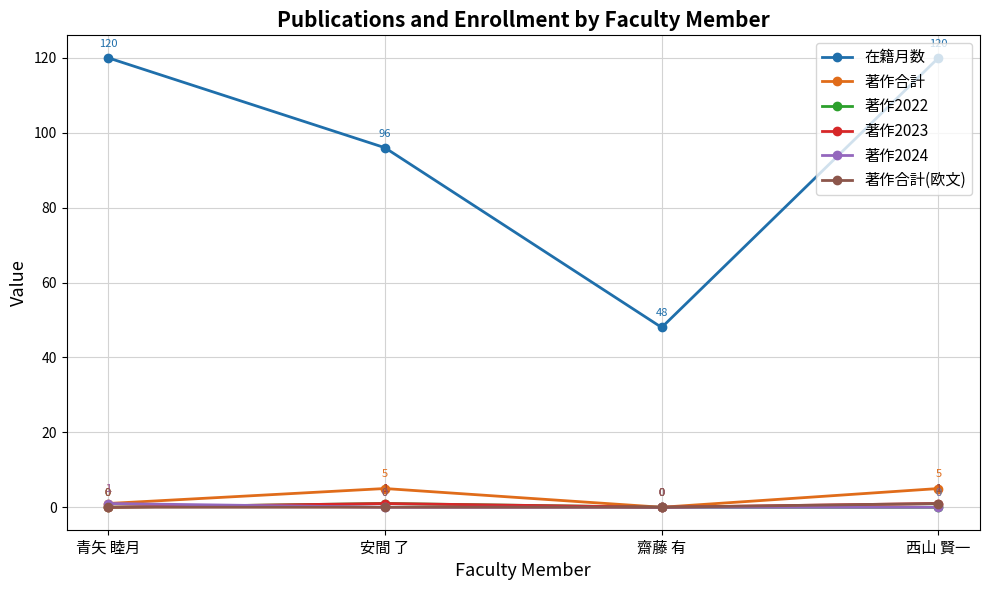

What is the maximum value shown in the chart?

120